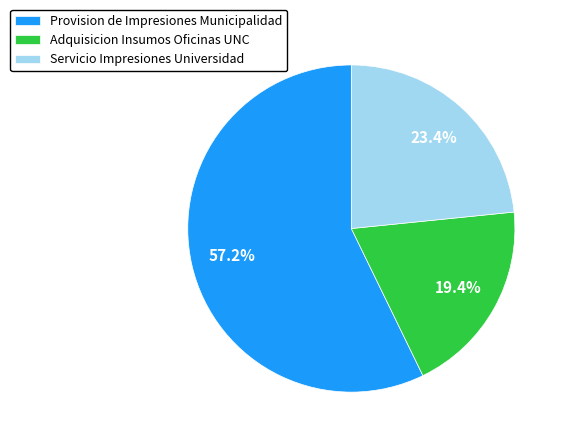

Combined, do Servicio Impresiones Universidad and Provision de Impresiones Municipalidad account for over 50%?

Yes